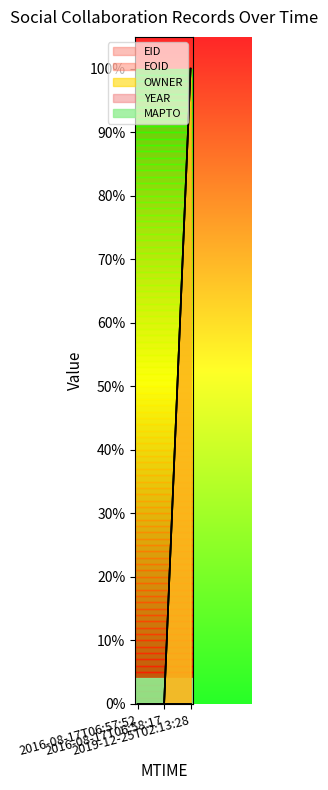

What is the label of the 3rd point from the left?

2019-12-25T02:13:28